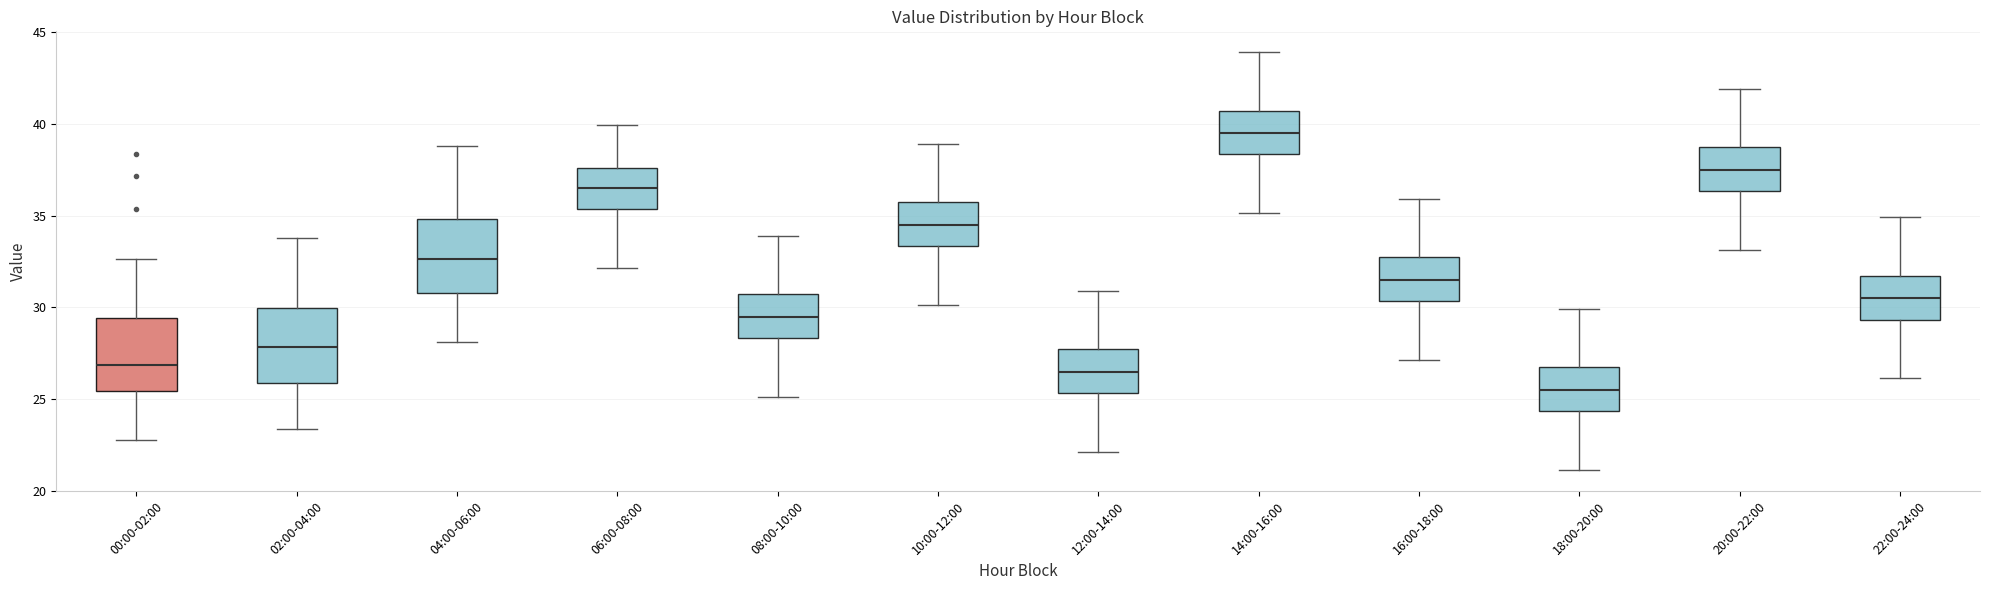

Which box's median line is the lowest?

18:00-20:00